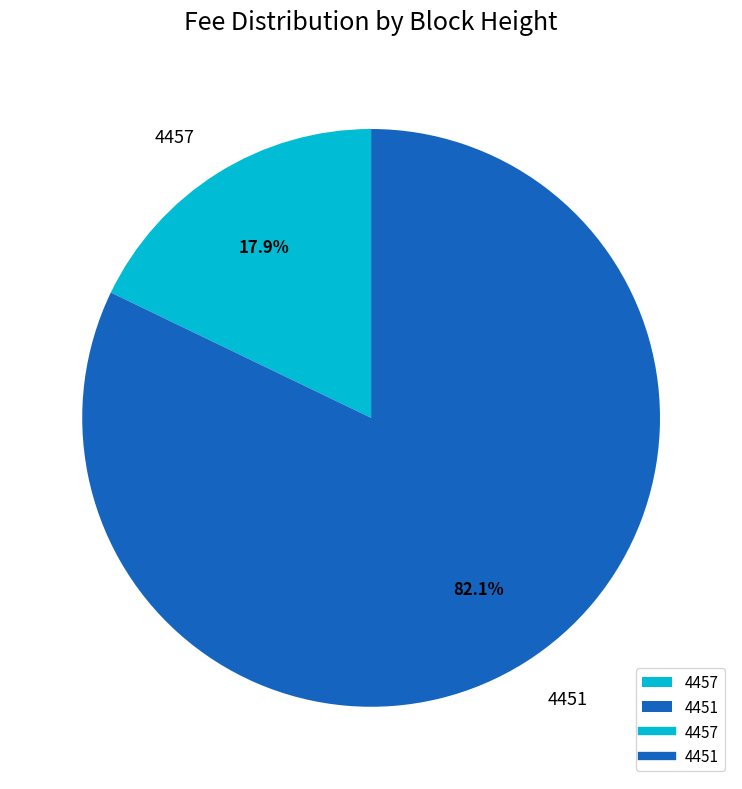

Which slice is the largest?

4451